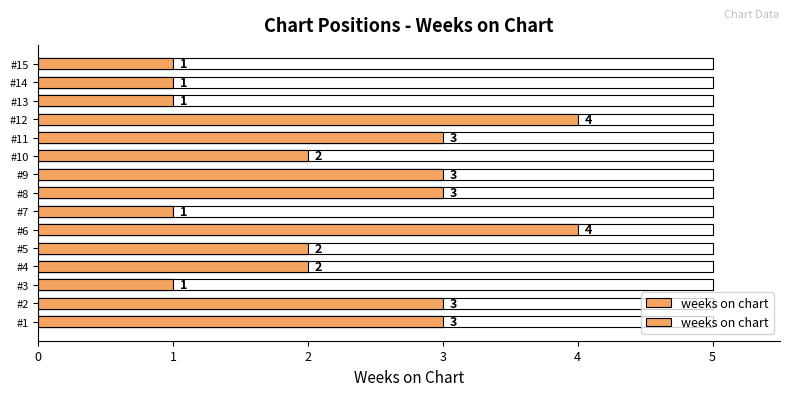

List the labels in order of value, smallest first.

#15, #14, #13, #7, #3, #10, #5, #4, #11, #9, #8, #2, #1, #12, #6